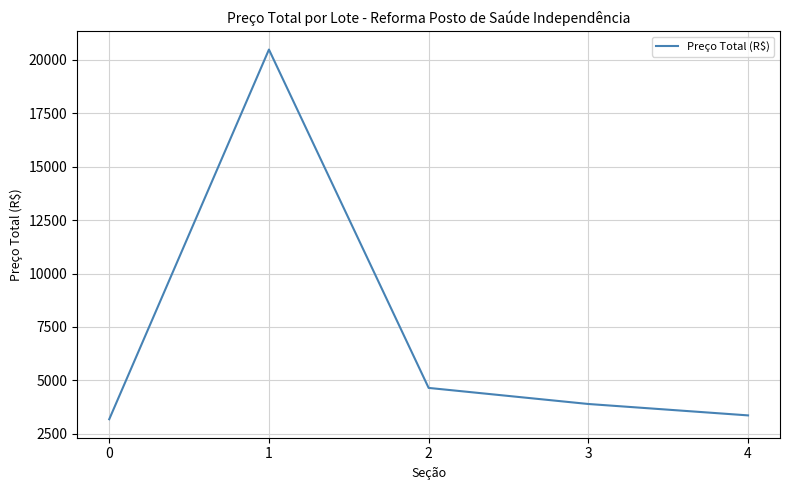

What is the ratio of the value at 3 to the value at 4?

1.2